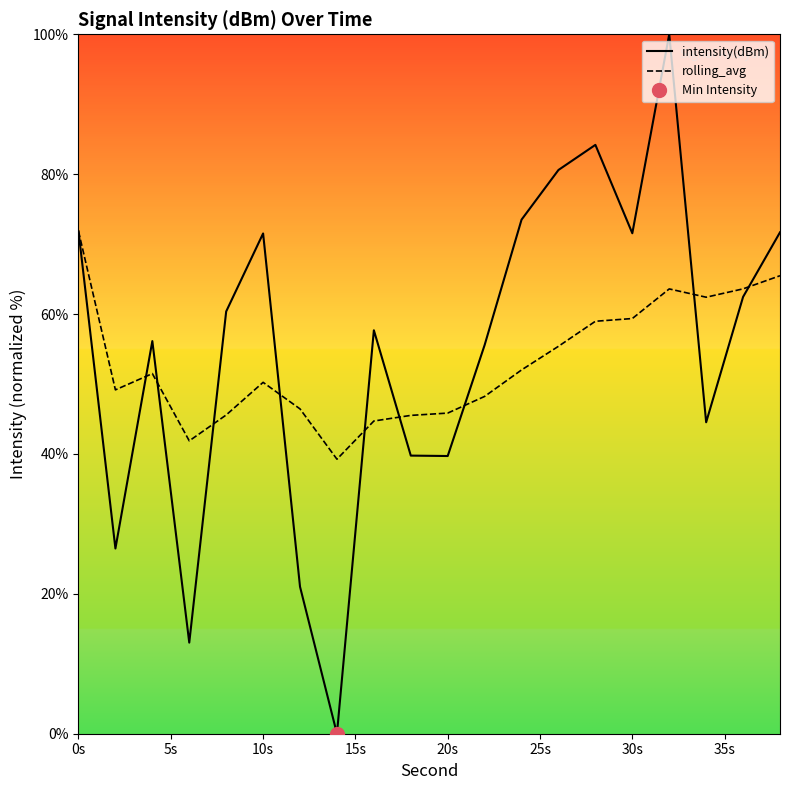

What is the lowest value of the rolling_avg series?

39.2